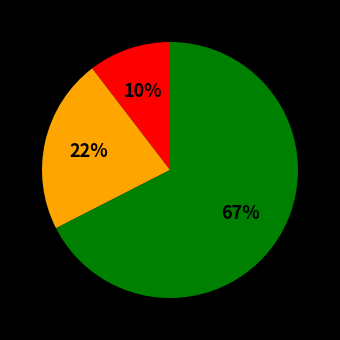

Is there any slice that represents more than half of the pie?

Yes